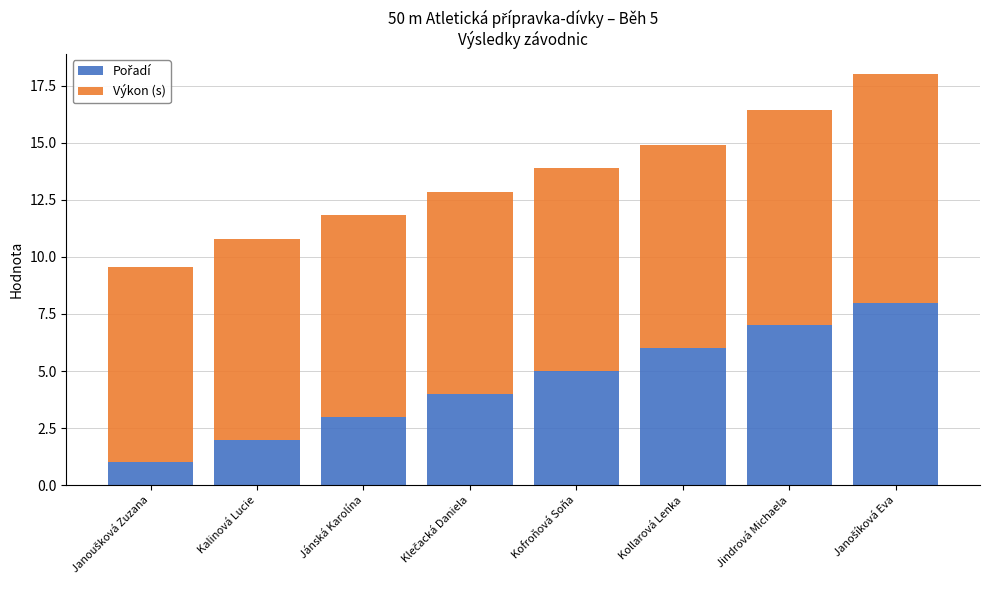

Rank the series by their average value, from lowest to highest.

Pořadí, Výkon (s)